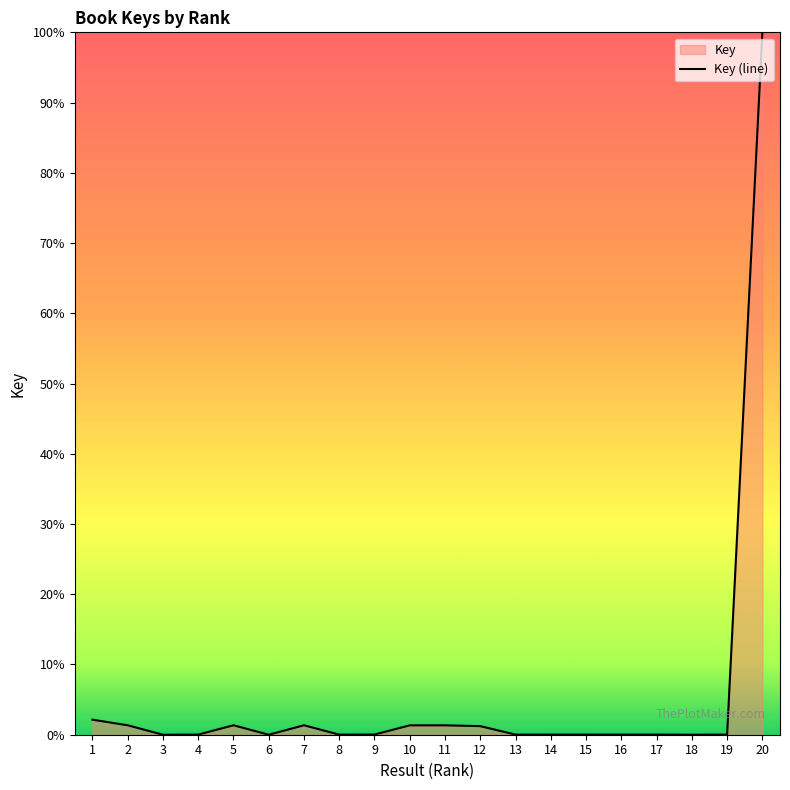

Reading left to right, what are all the values shown in this chart?

1=2.1	2=1.3	3=0.0	4=0.0	5=1.3	6=0.0	7=1.3	8=0.0	9=0.0	10=1.3	11=1.3	12=1.2	13=0.0	14=0.0	15=0.0	16=0.0	17=0.0	18=0.0	19=0.0	20=100.0